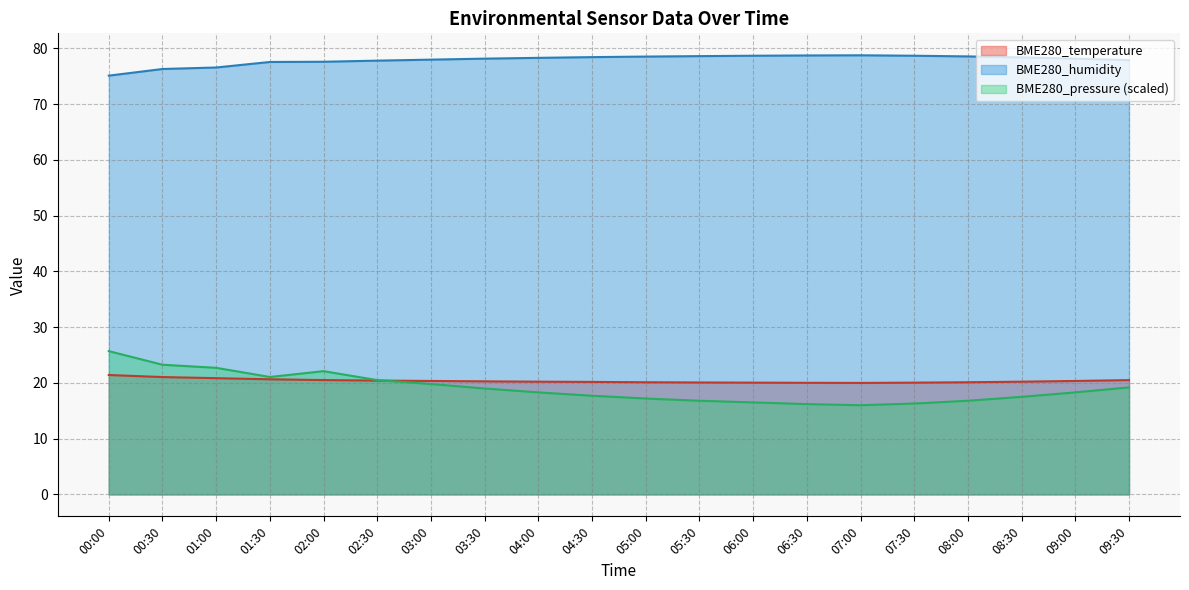

Is it true that BME280_temperature equals 20.1 at 07:30?

True